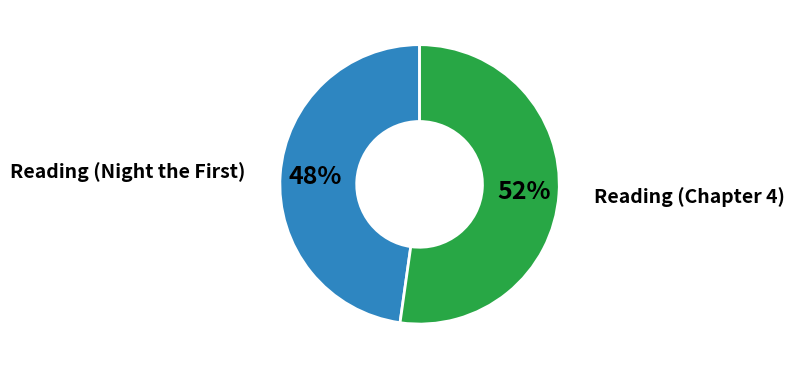

To the nearest percent, what is the average slice percentage?

50%